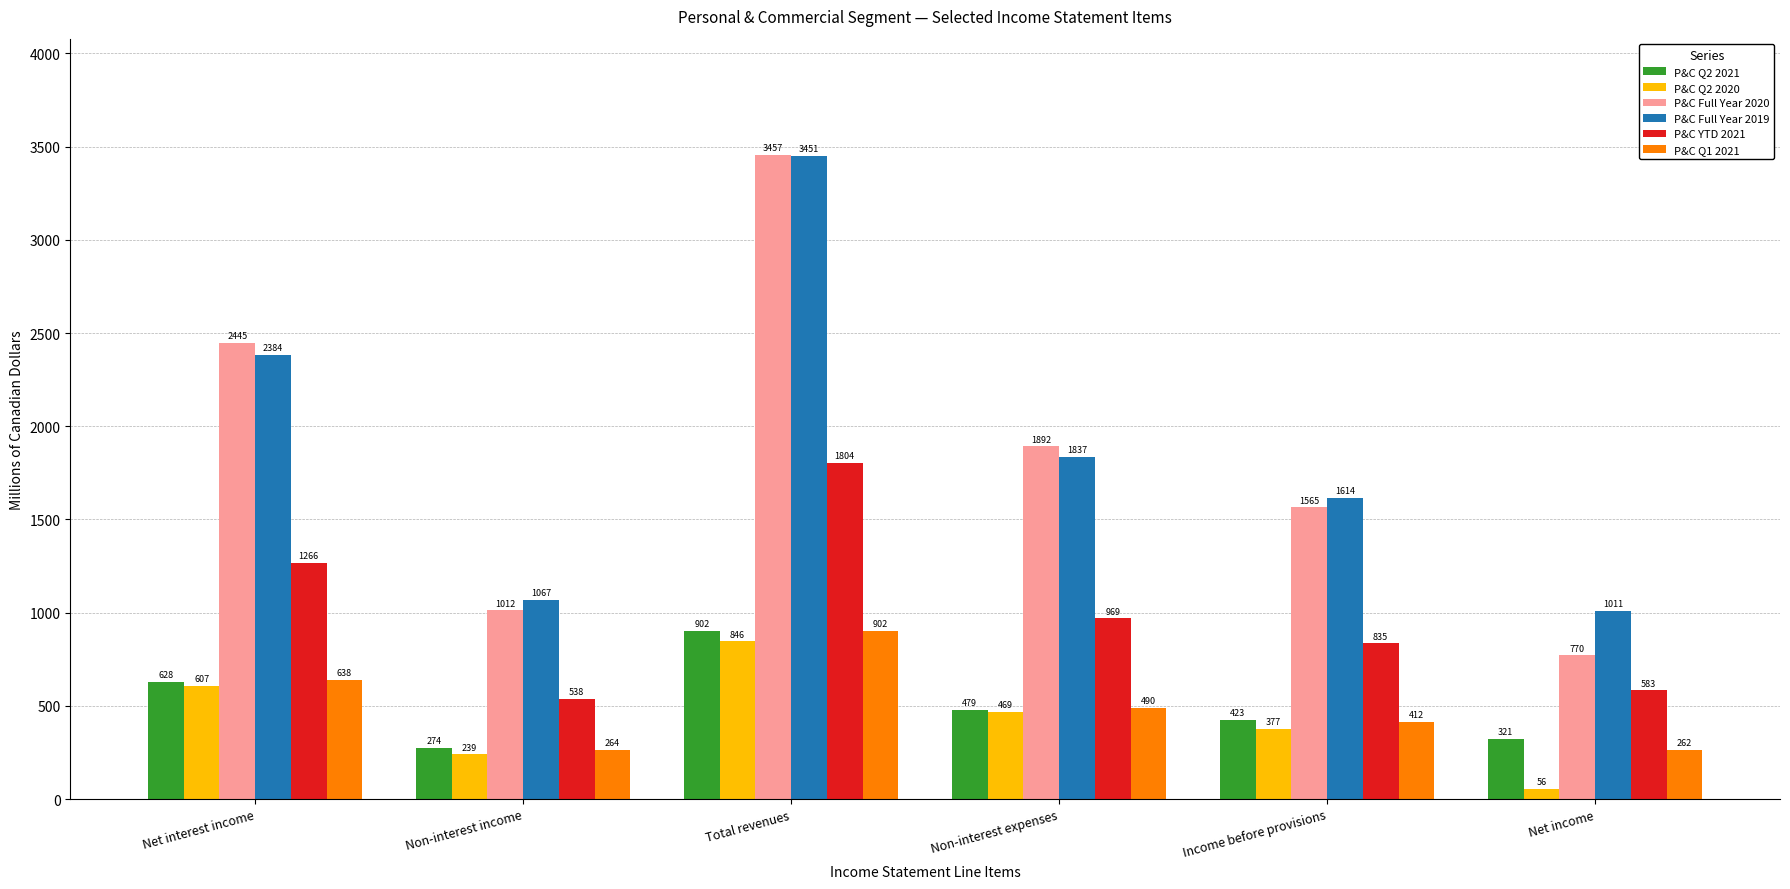

What is the average value of the P&C Full Year 2019 series?

1894